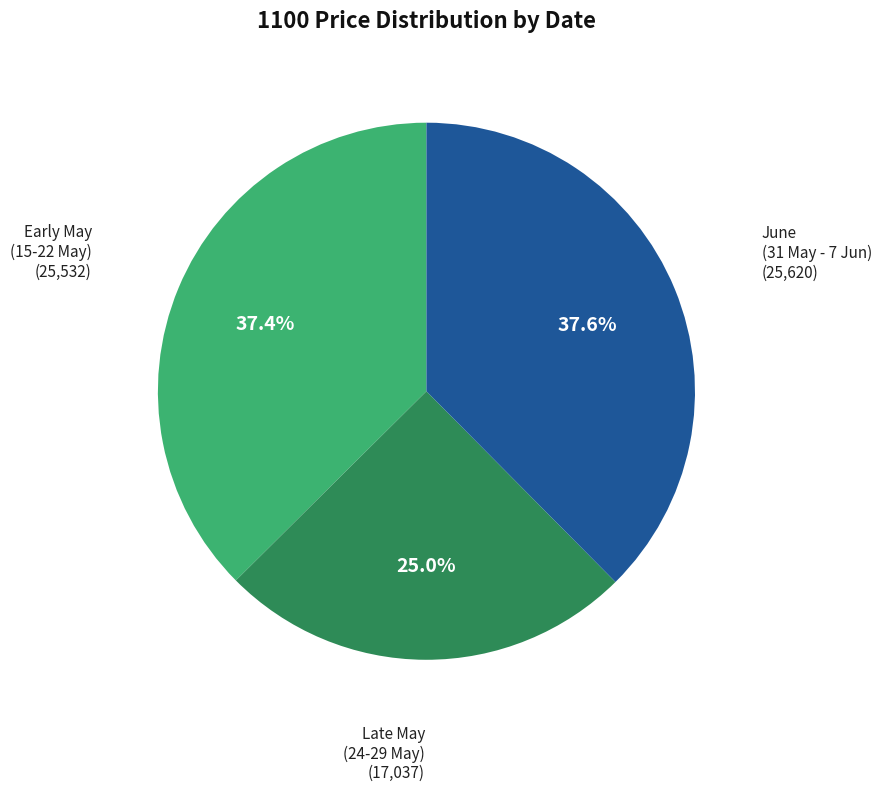

Is there a majority slice in this chart?

No